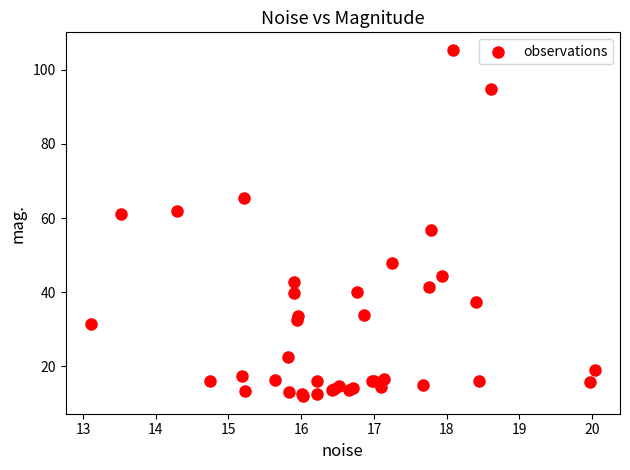

What Y value in the scatter plot is closest to 58?

56.7